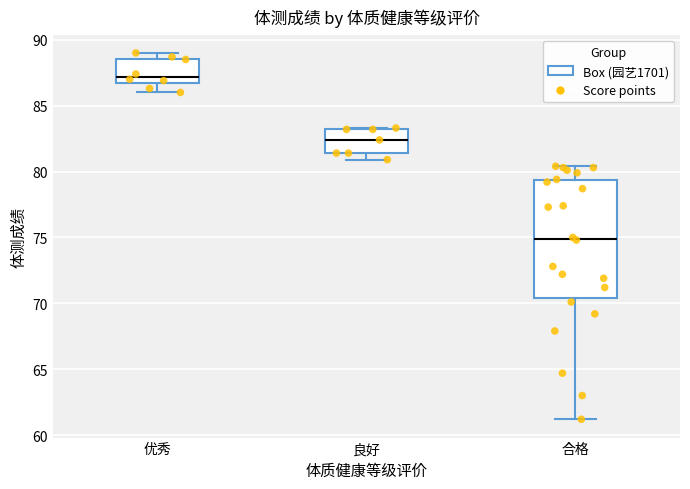

Where does the median line of the box for 良好 sit on the y-axis? The values are not printed on the chart, so give them approximately, as read against the axis.

82.5